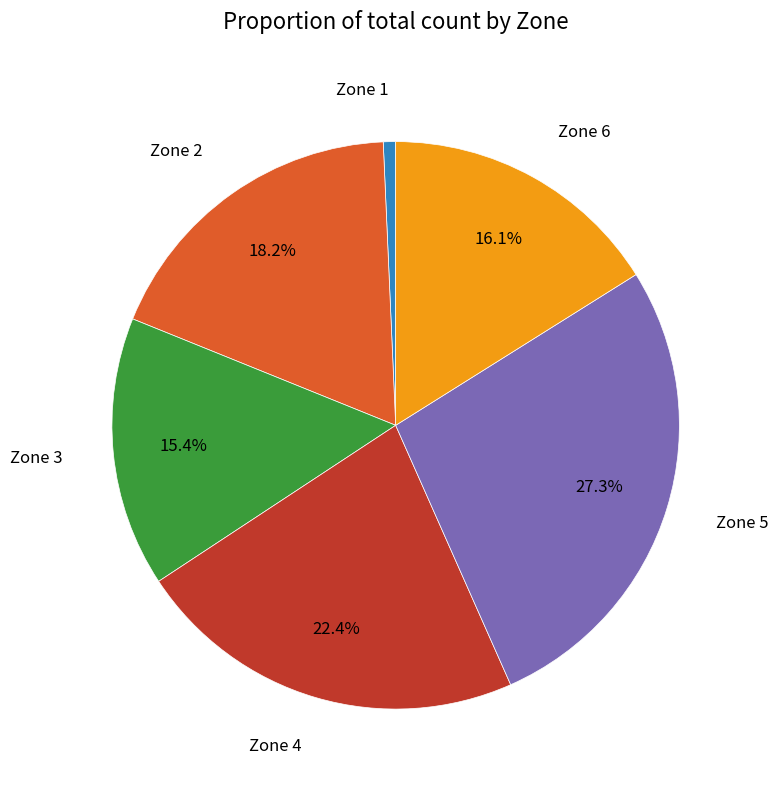

Does any single category account for the majority?

No